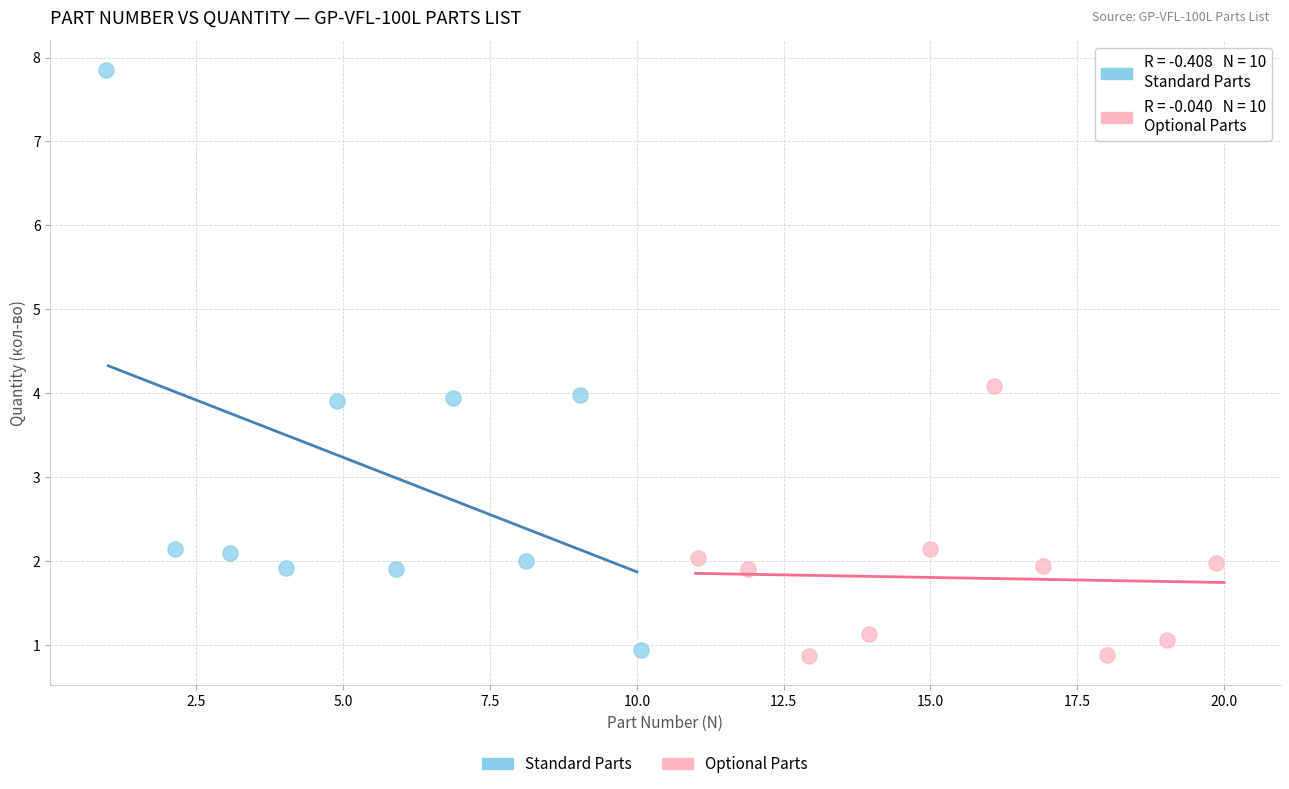

Which series has the largest Y range (max minus min)?

Standard Parts